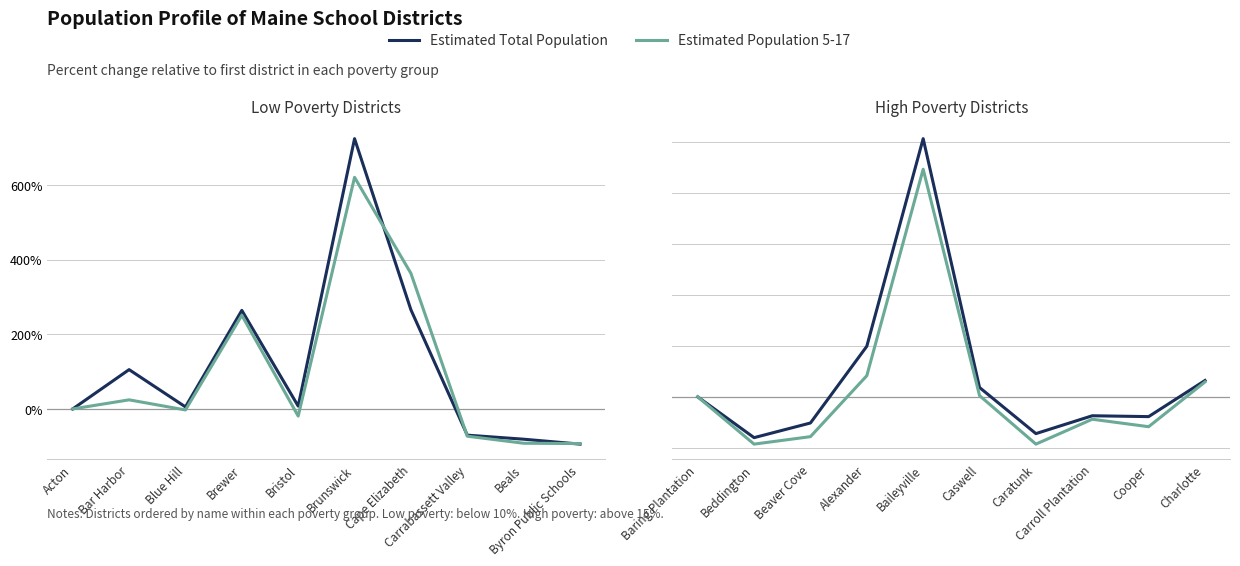

True or false: Estimated Population 5-17 and Estimated Total Population intersect in this chart.

False